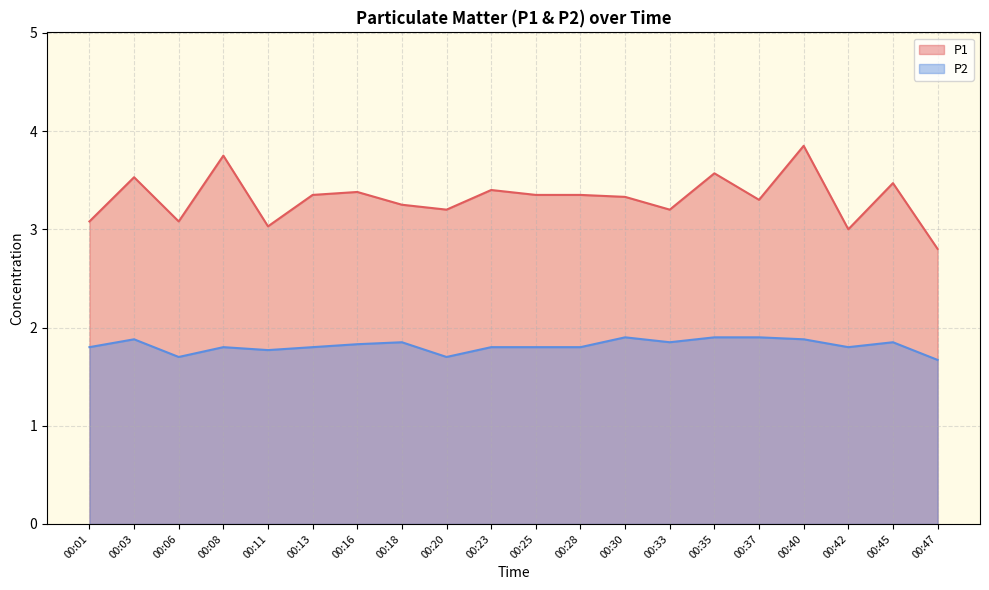

Is the value of P1 at 00:37 greater than the value of P2 at 00:08?

Yes